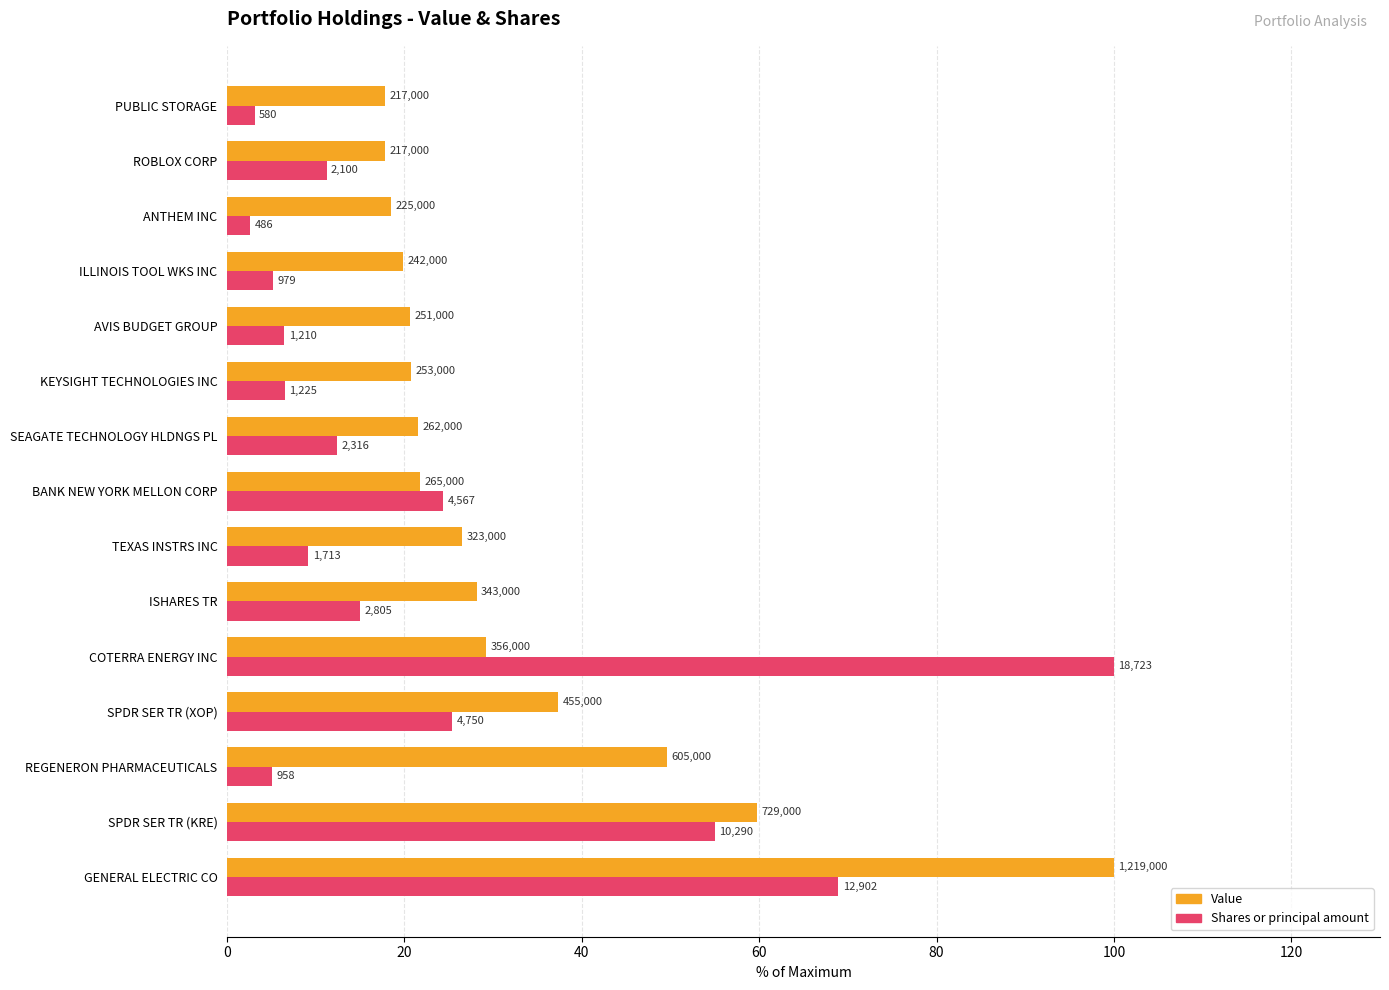

What are all the series names shown in the legend?

Value, Shares or principal amount